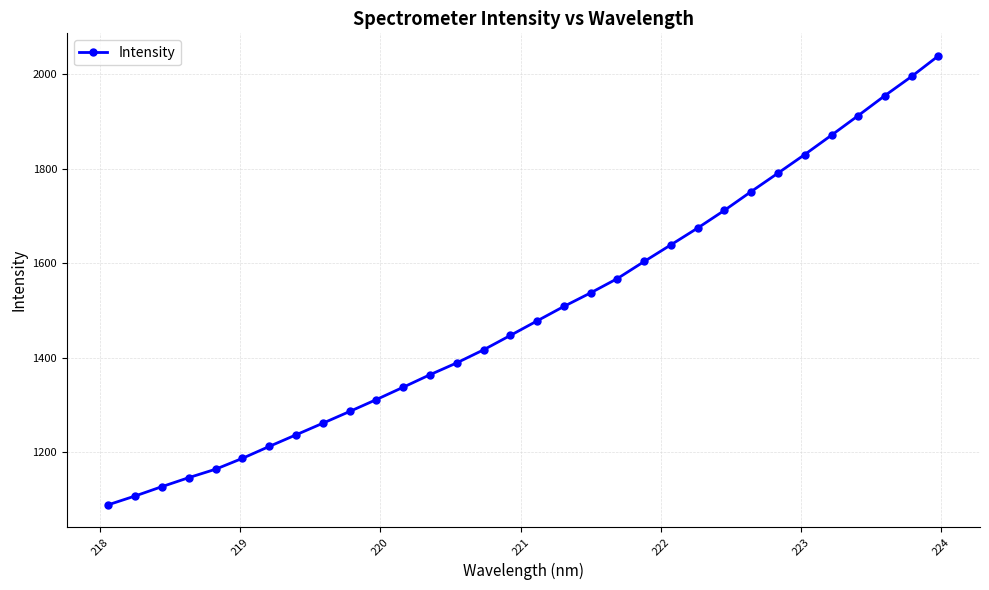

What is the value of the 8th point from the left?

1236.2